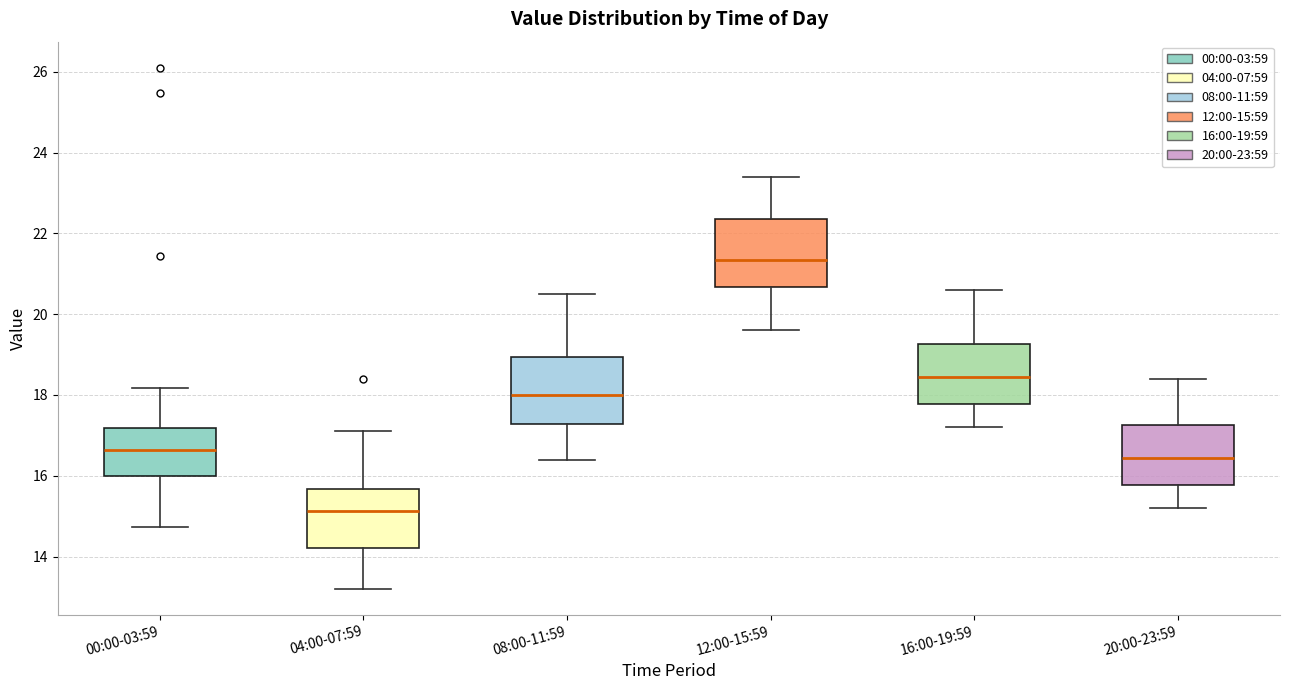

Which box has the highest median line?

12:00-15:59